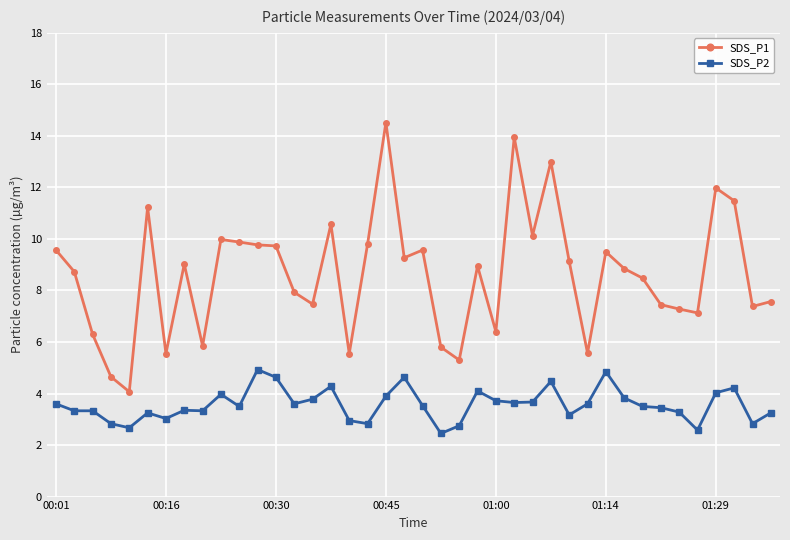

What is the difference between the maximum and minimum values in the SDS_P2 series?

2.5